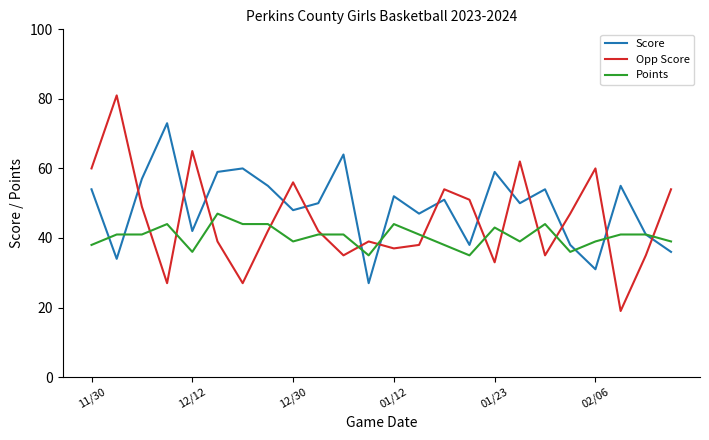

How many interior local peaks does the Opp Score series have?

7